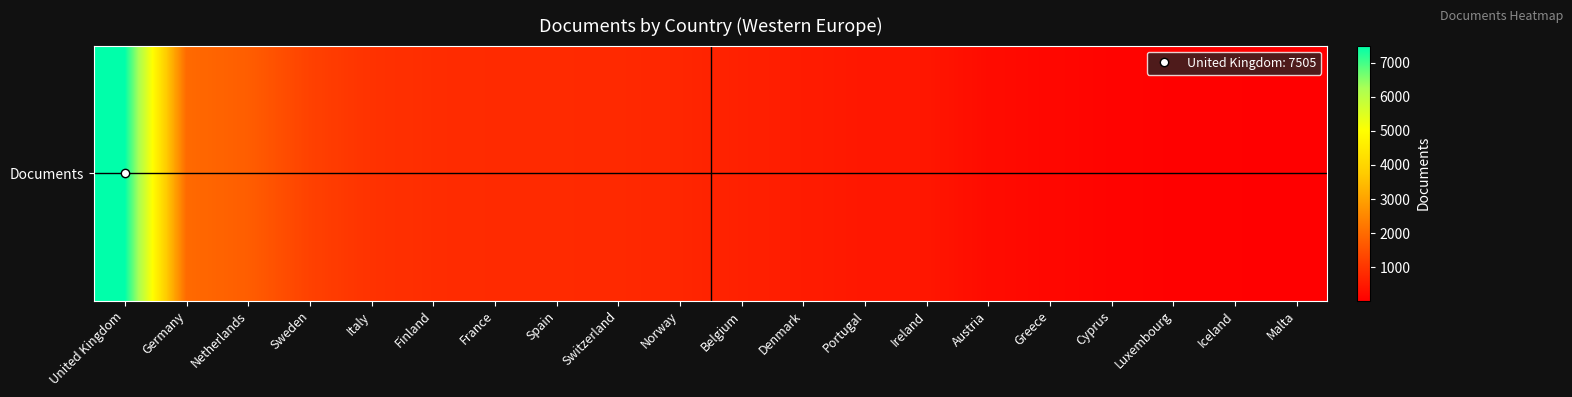

What is the difference between the second highest and second lowest values?

1917